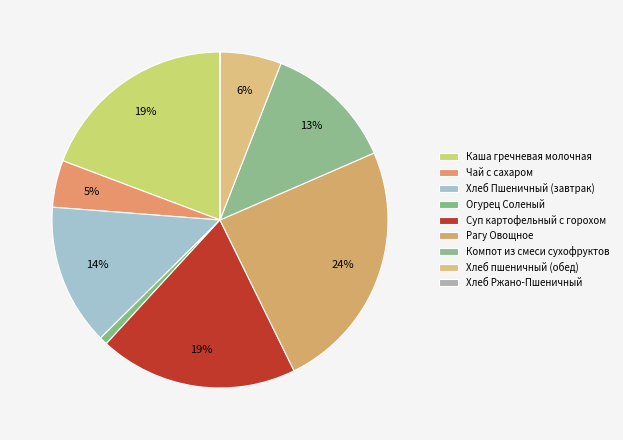

How many slices are in this pie chart?

9